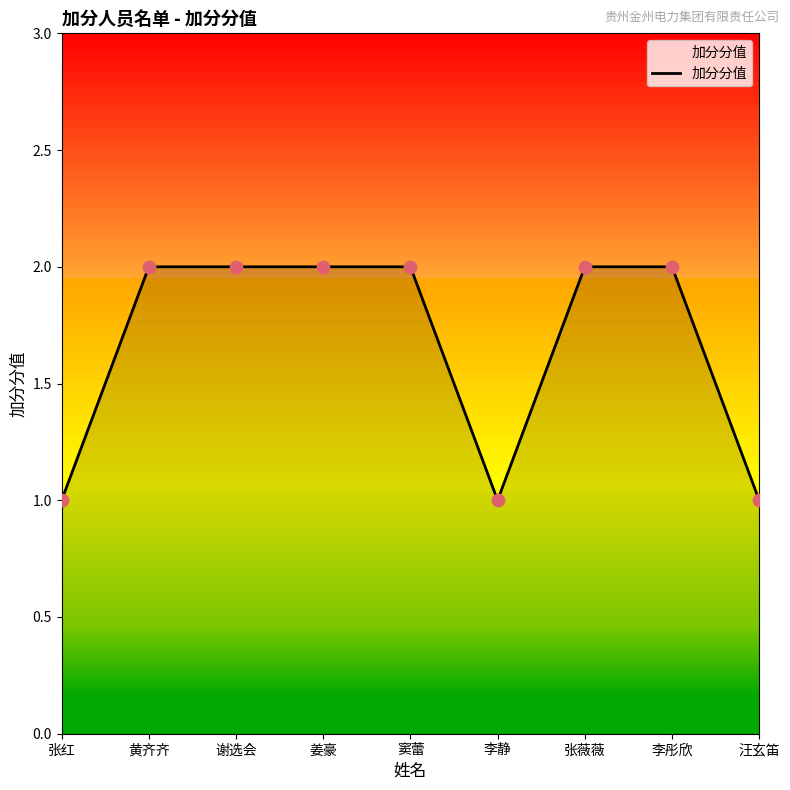

Between 窦蕾 and 汪玄笛, which is larger?

窦蕾